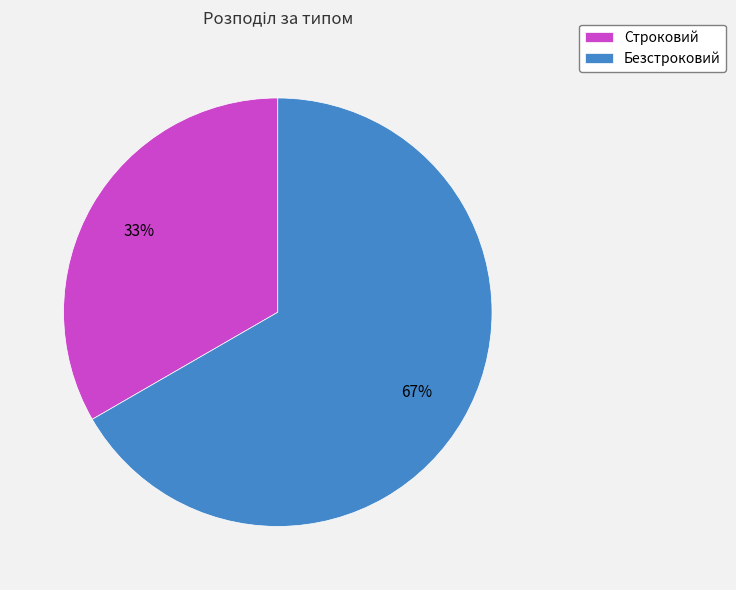

Approximately how many times larger is the value at Безстроковий compared to Строковий?

2.0